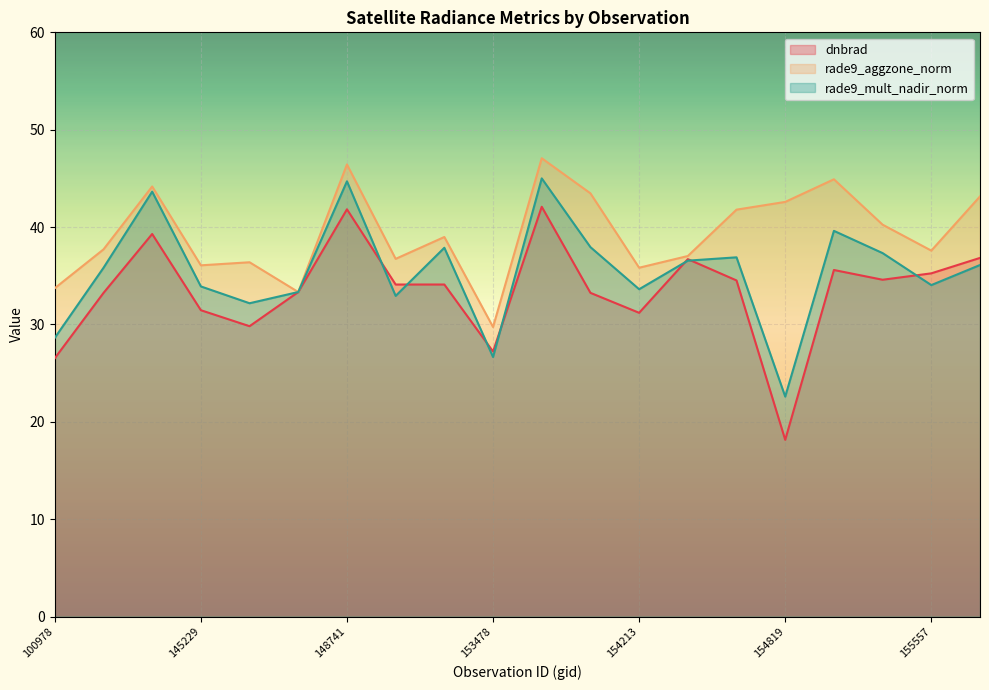

How many lines are shown in the chart?

3